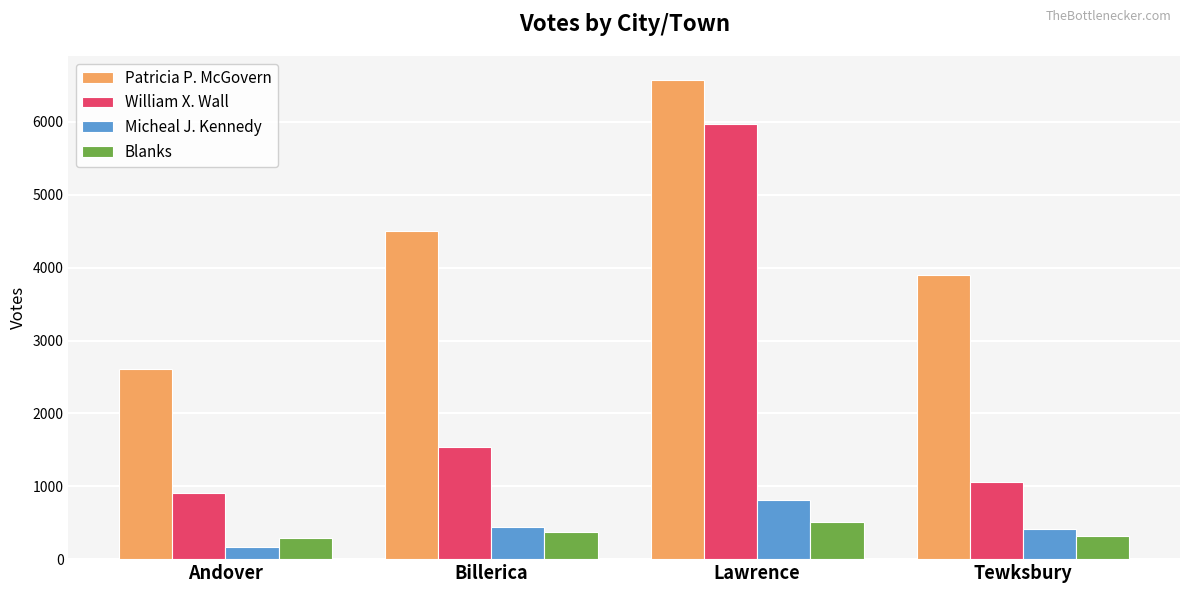

Which category has the lowest value in the Patricia P. McGovern series?

Andover